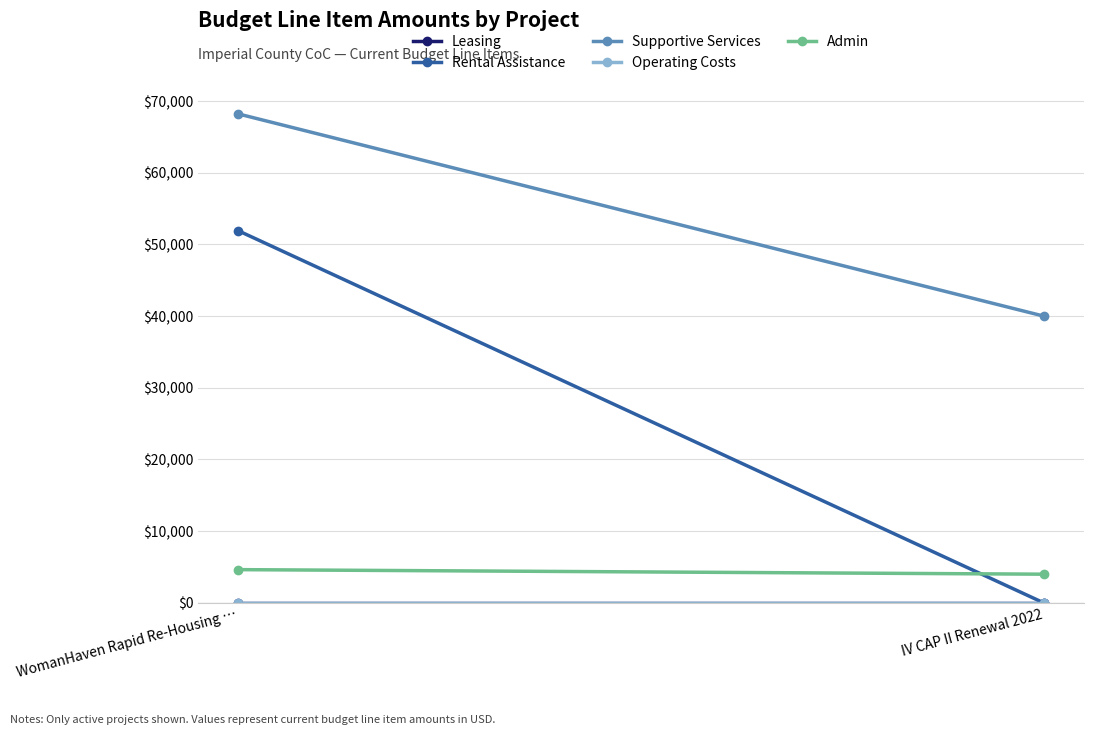

What is the total value across all series at IV CAP II Renewal 2022?

44000